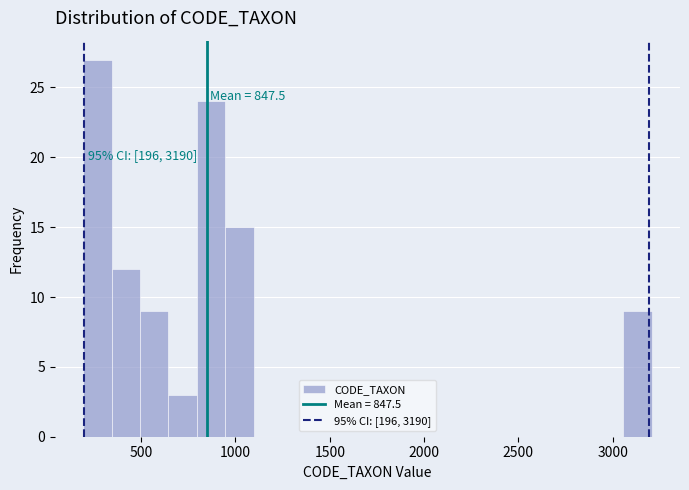

Read against the x-axis, roughly where is the centre of the tallest bar?

250